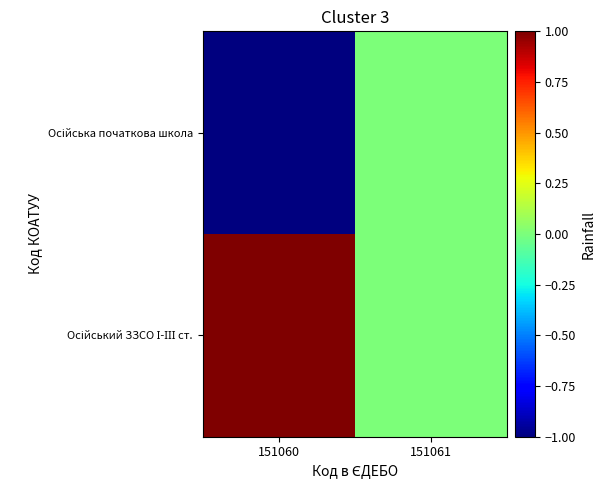

Between 151061 and 151060, which is larger?

151061